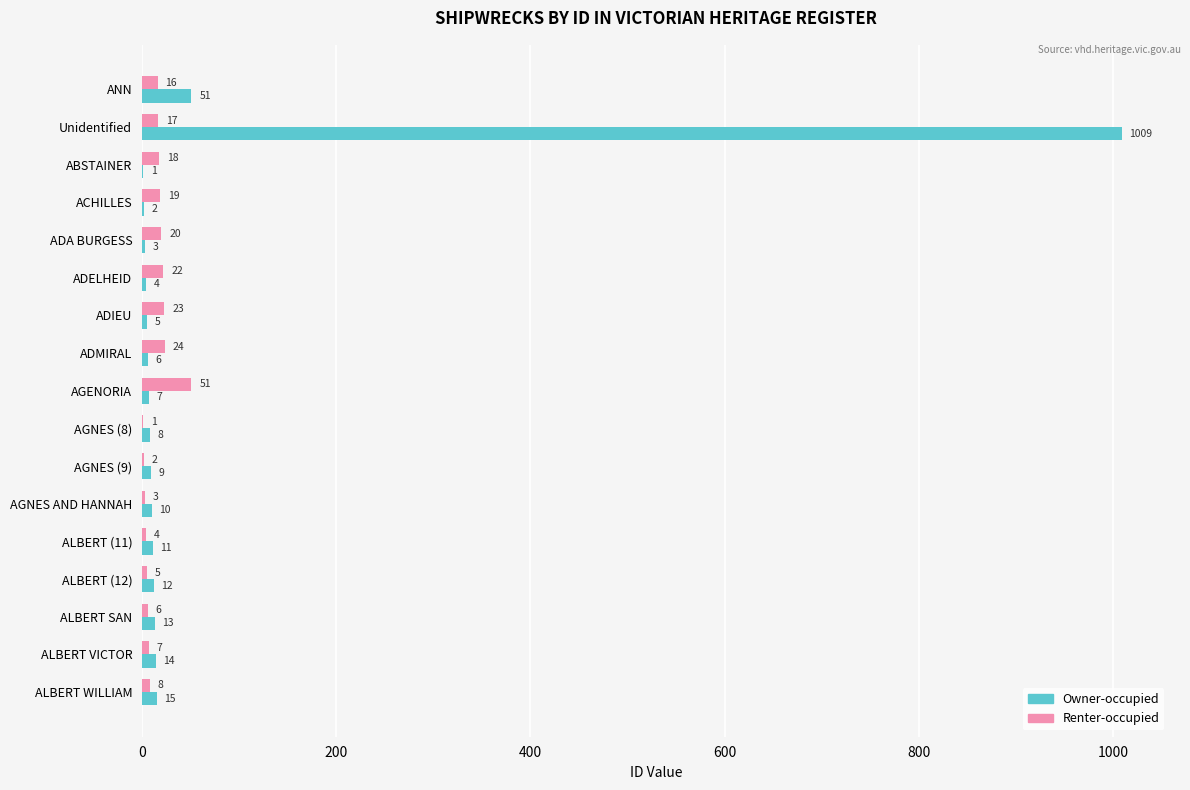

What are all the series names shown in the legend?

Owner-occupied, Renter-occupied